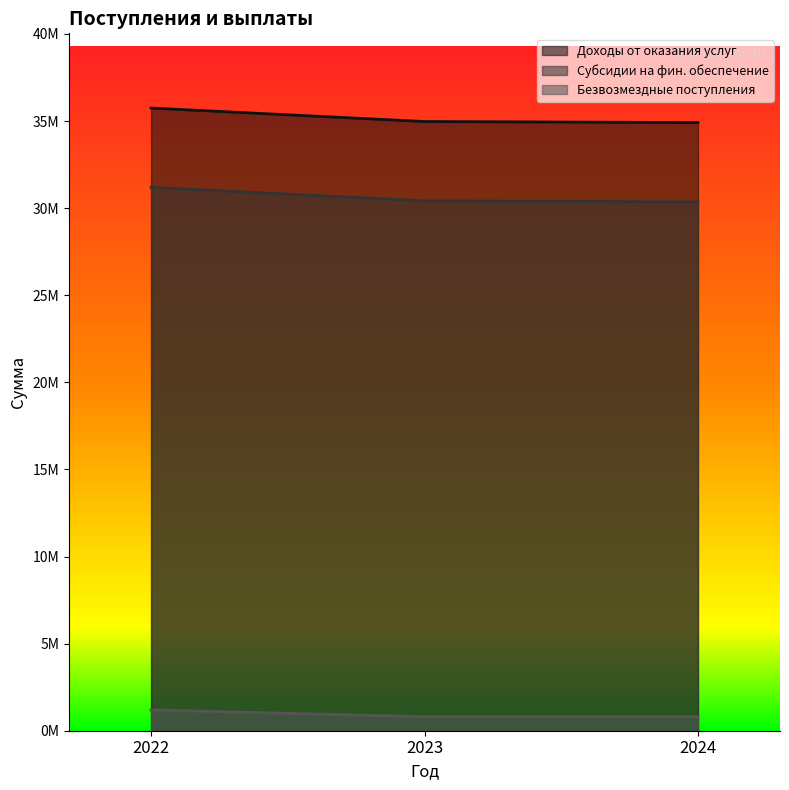

The value of Доходы от оказания услуг at 2022 is 35745057. True or false?

True